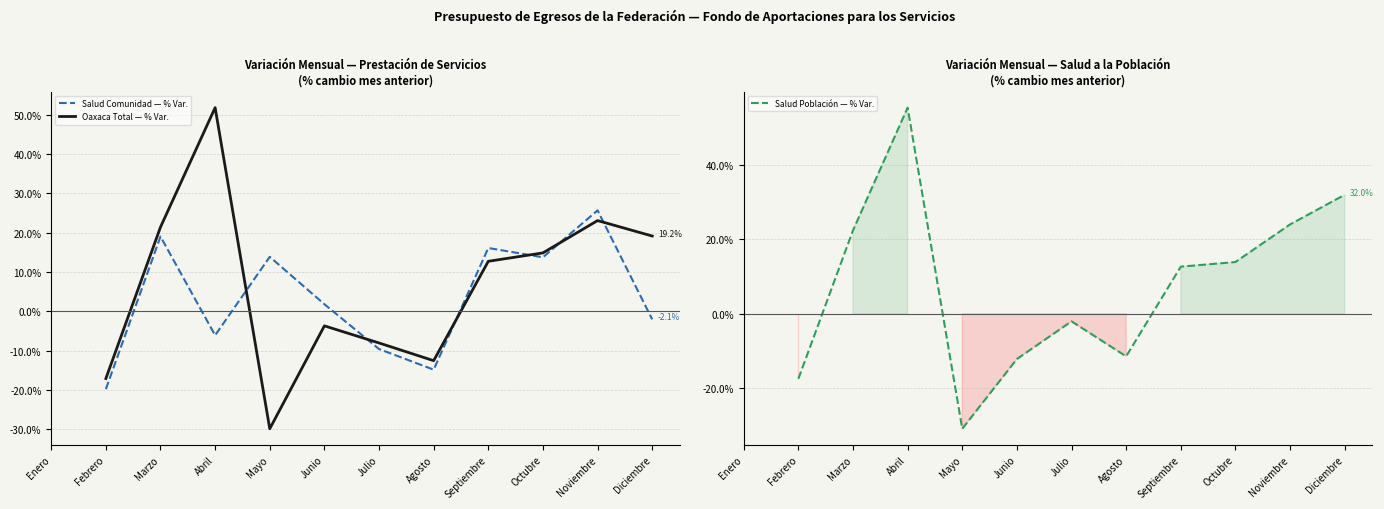

What is the value of the Salud Población — % Var. point at the 3rd from the left?

22.4